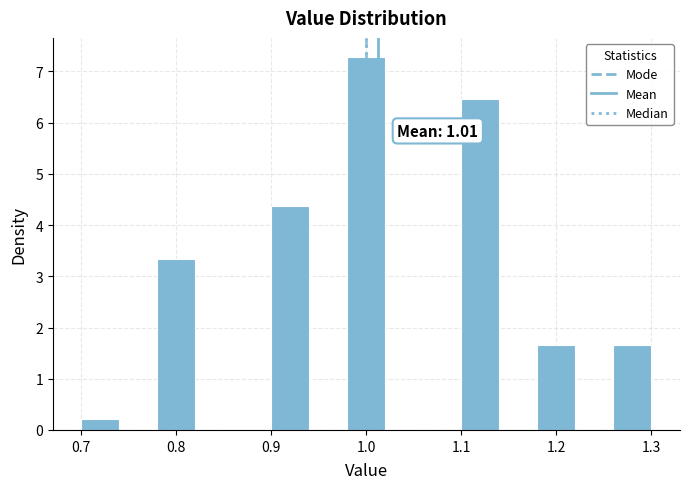

Over which range of the x-axis is the bar tallest?

0.98 to 1.02